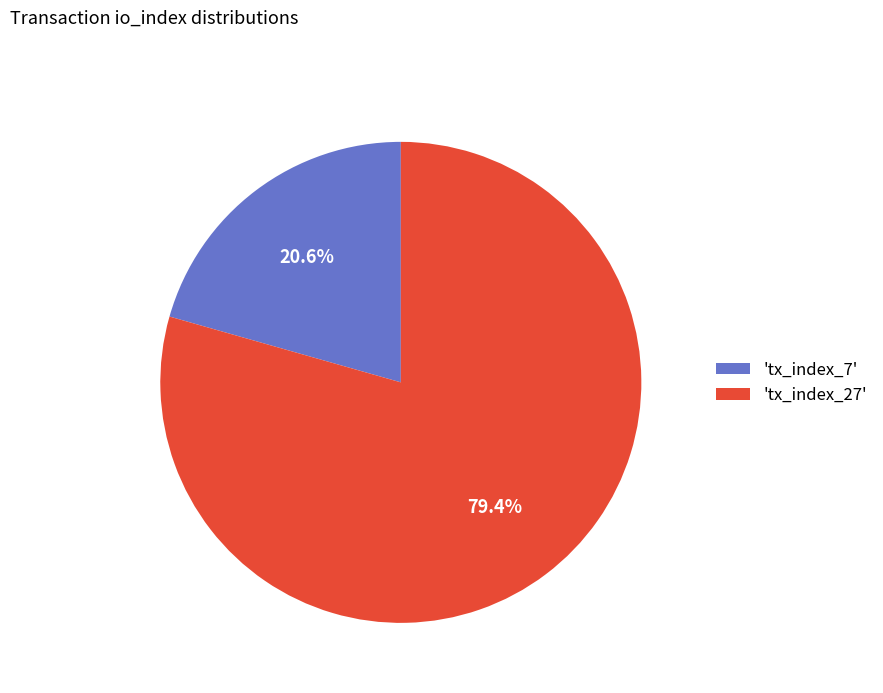

What is the largest slice in the pie chart?

'tx_index_27'